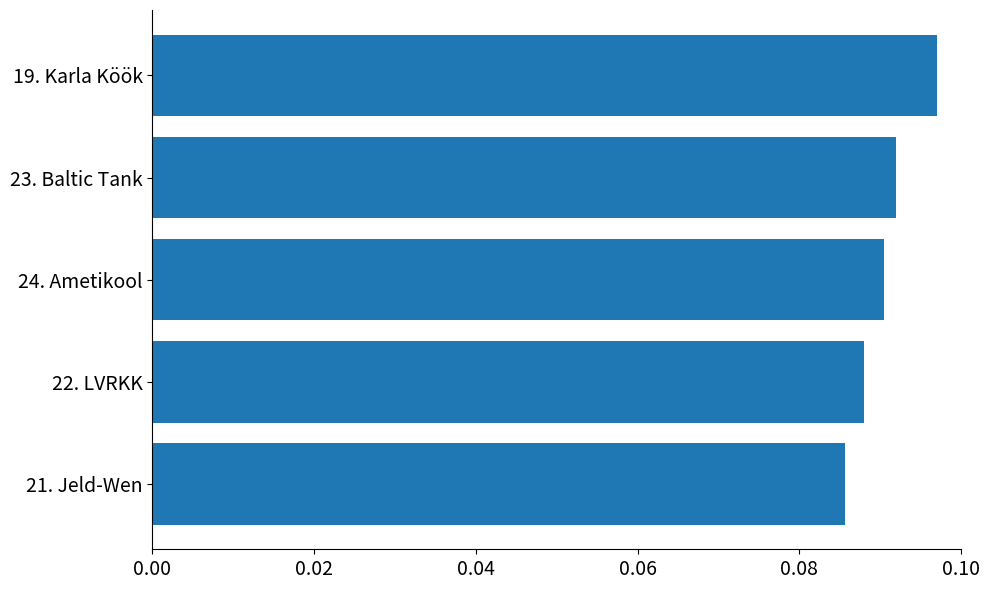

Which category has the lowest value across all series?

21. Jeld-Wen